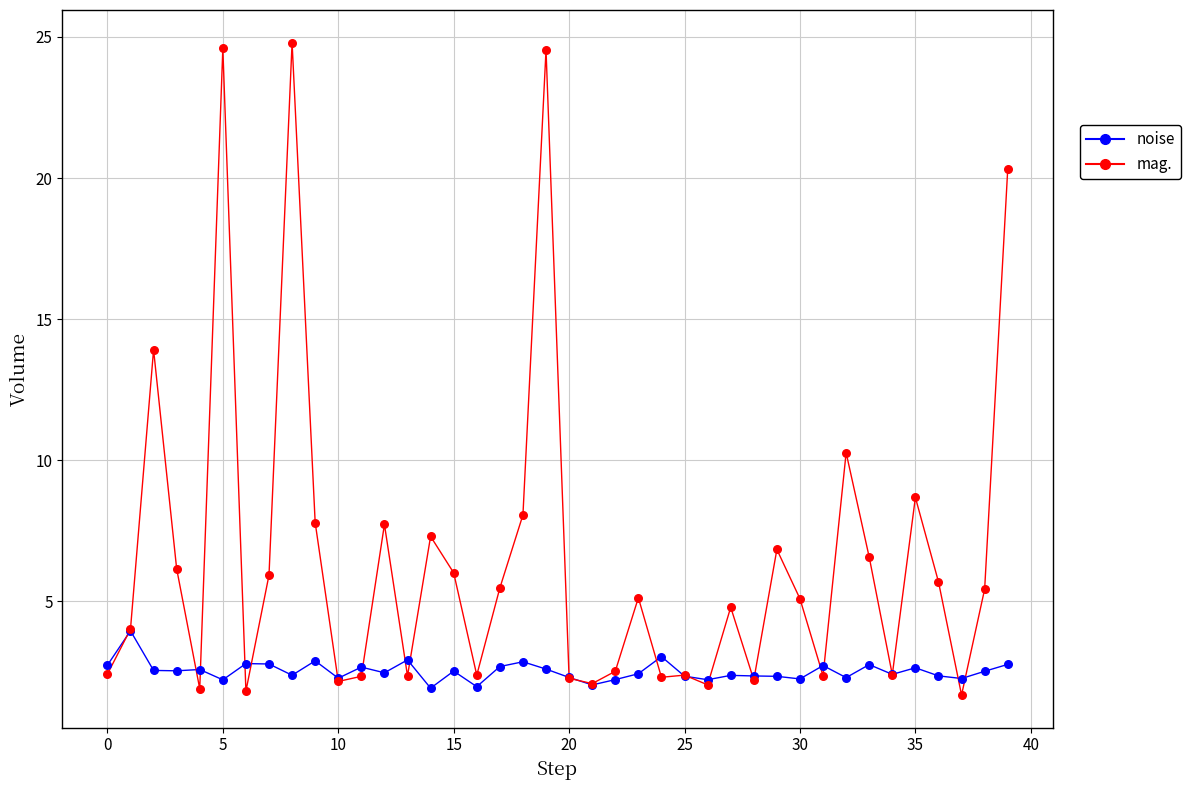

In the mag. series, what Y value is closest to 13?

13.9